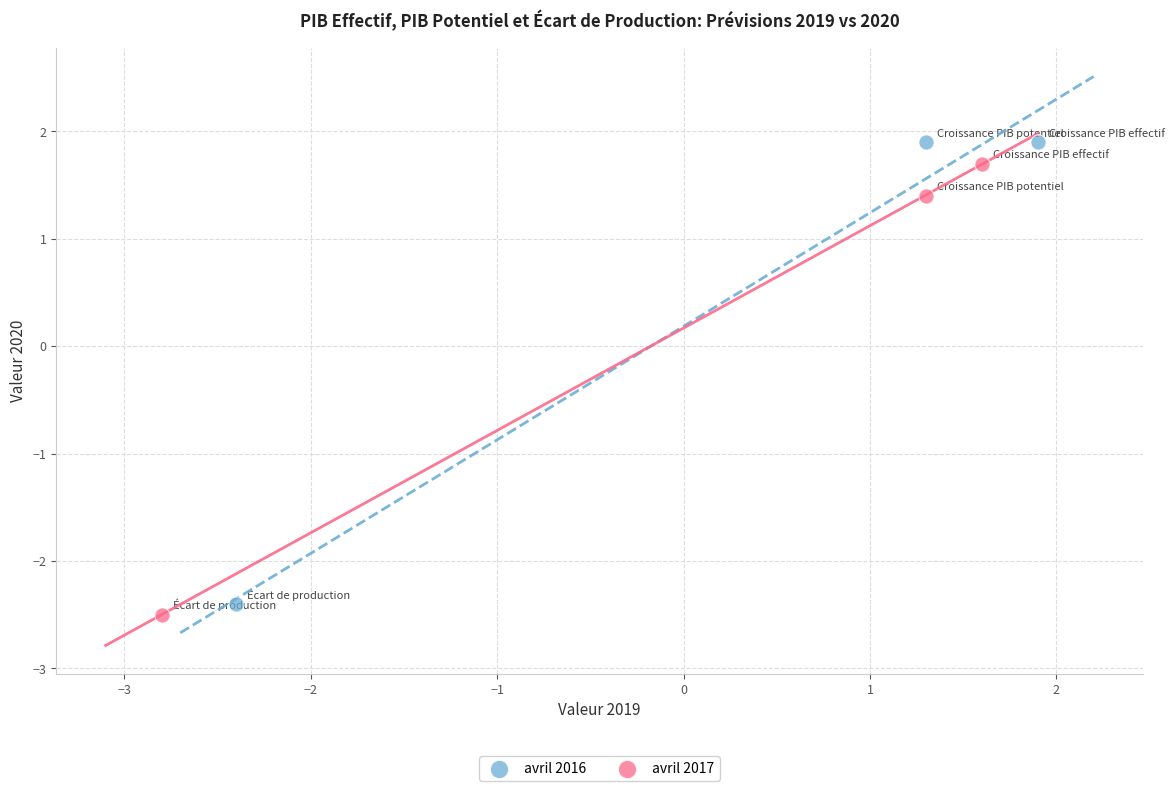

Which series contains the highest Y value?

avril 2016